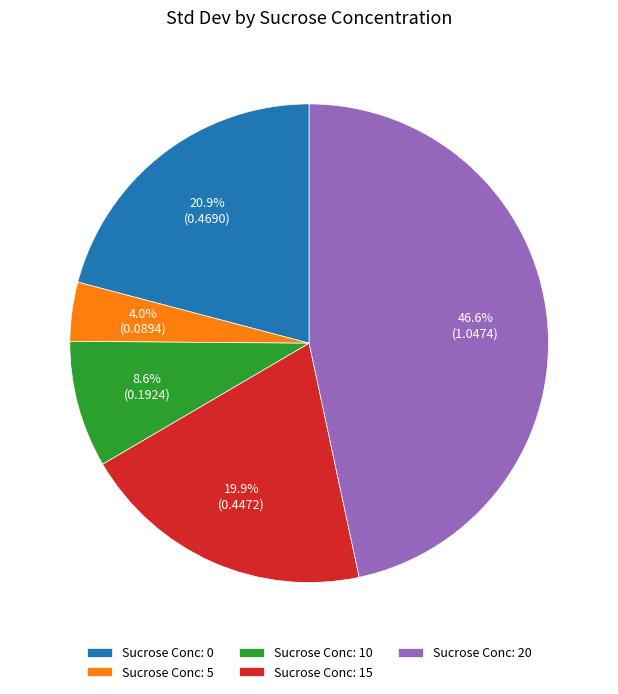

Is there a majority slice in this chart?

No